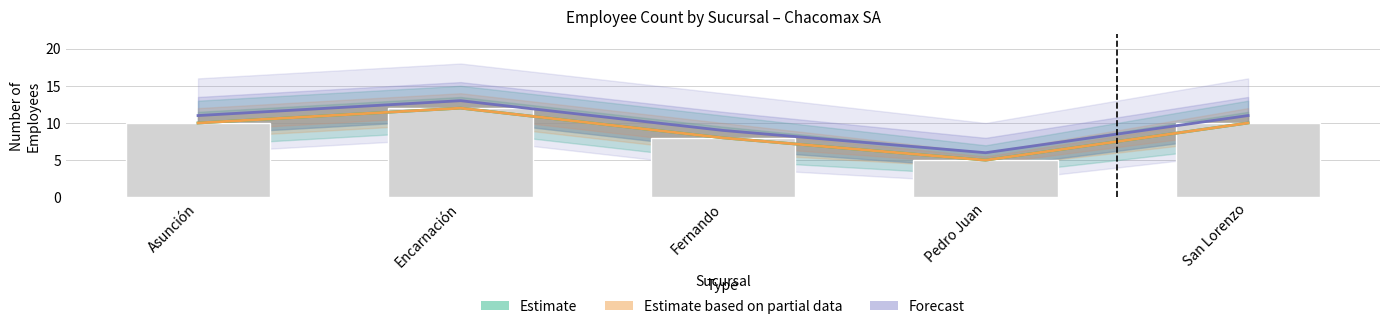

Which category has the highest value in the Estimate series?

Encarnación